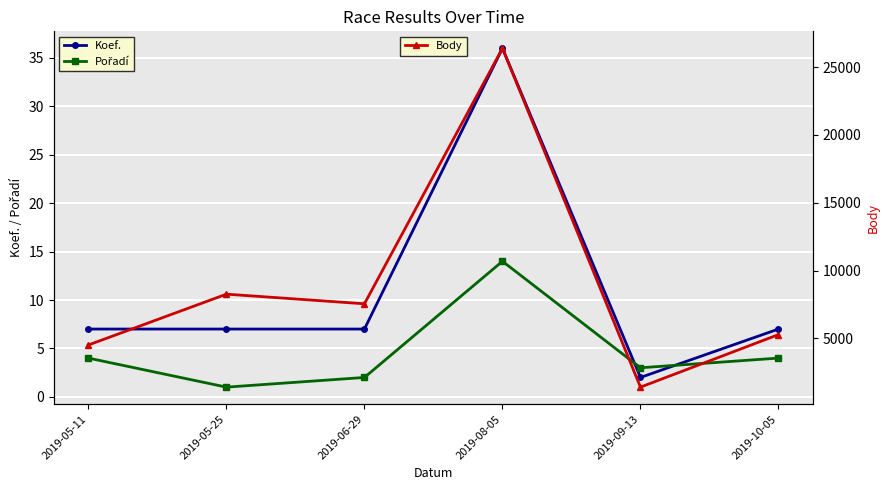

Is the value of Koef. at 2019-05-25 greater than the value of Body at 2019-10-05?

No